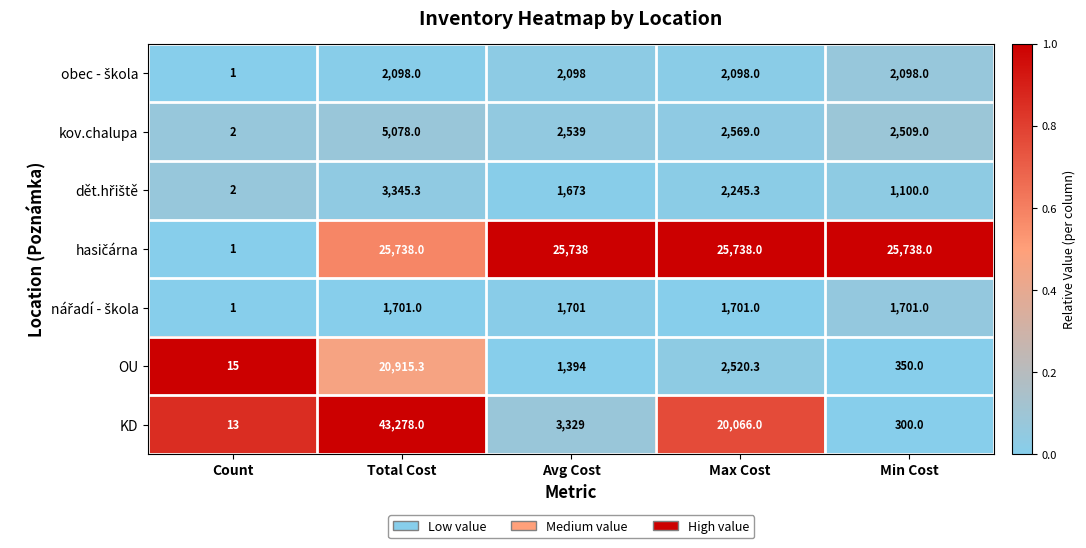

Is the value of KD at Count greater than the value of kov.chalupa at Min Cost?

No